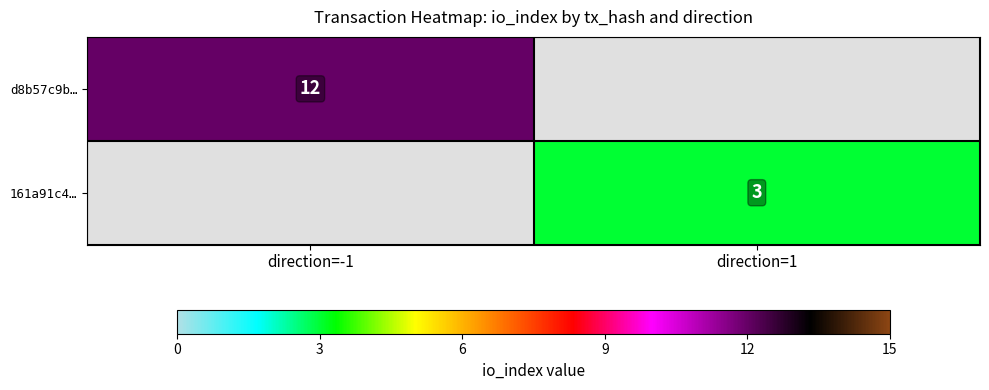

The value of 161a91c4… at direction=1 is 1.2. True or false?

False